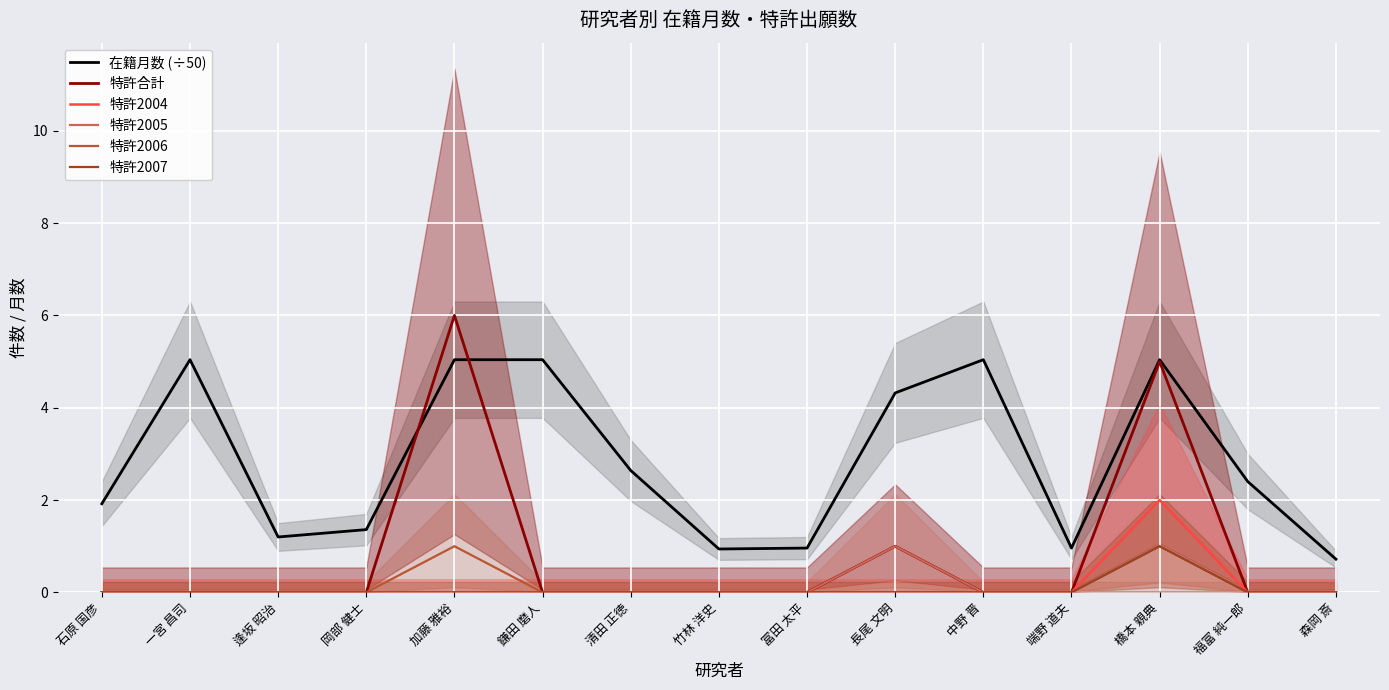

Is this an area chart (filled region under the line)?

No